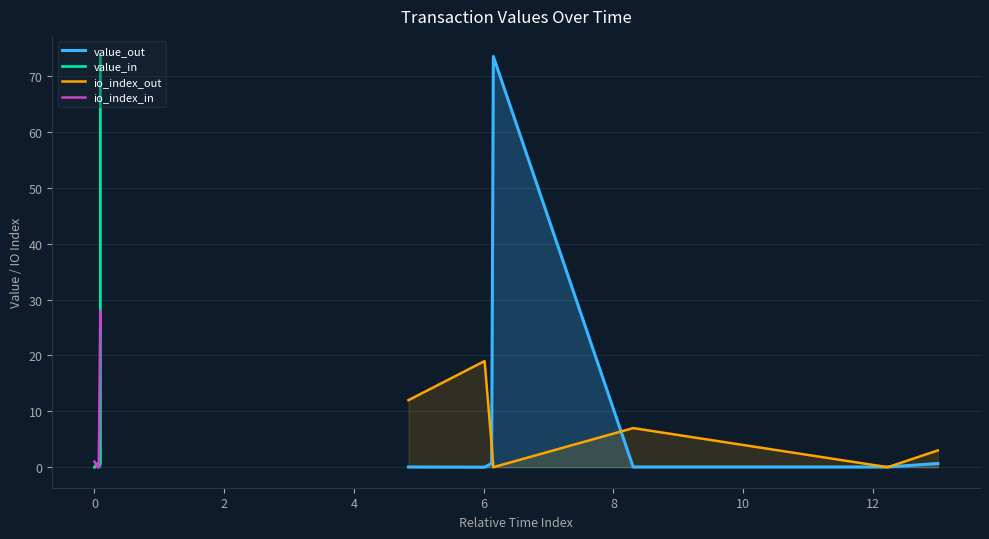

How many io_index_out values are between 0 and 12?

6